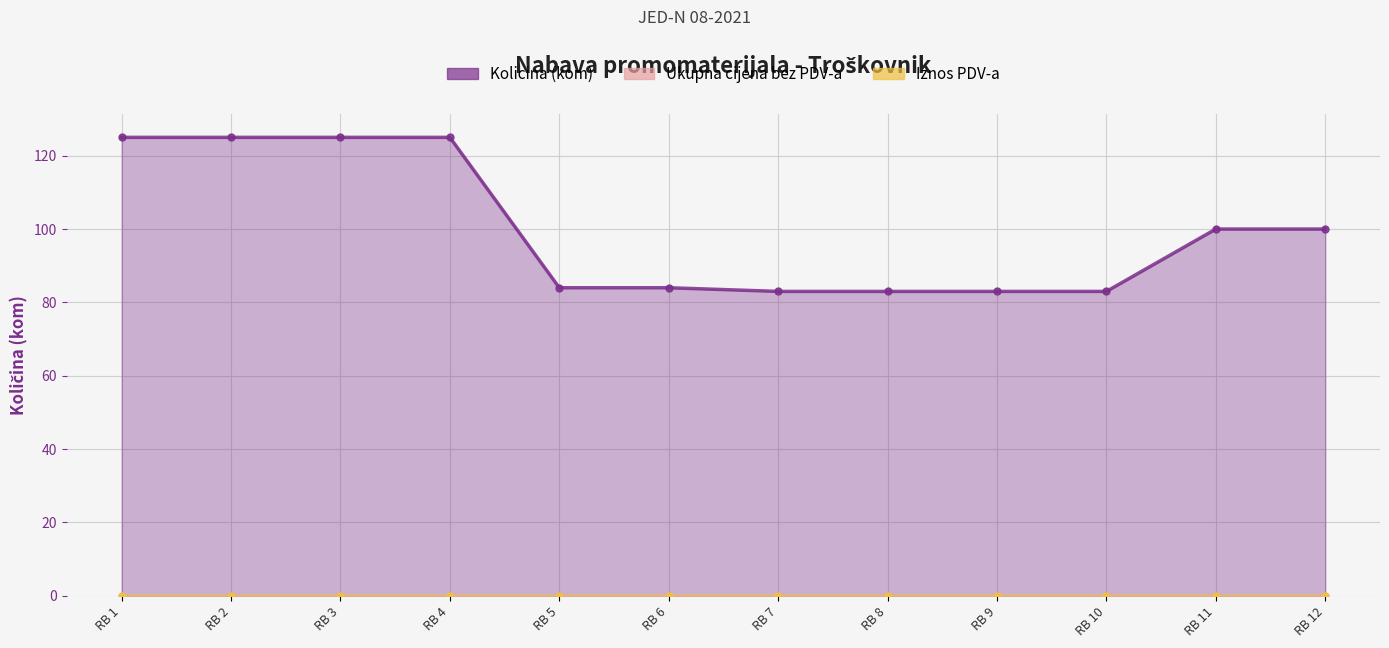

The Ukupna cijena bez PDV-a series shows 0 at 9. True or false?

True